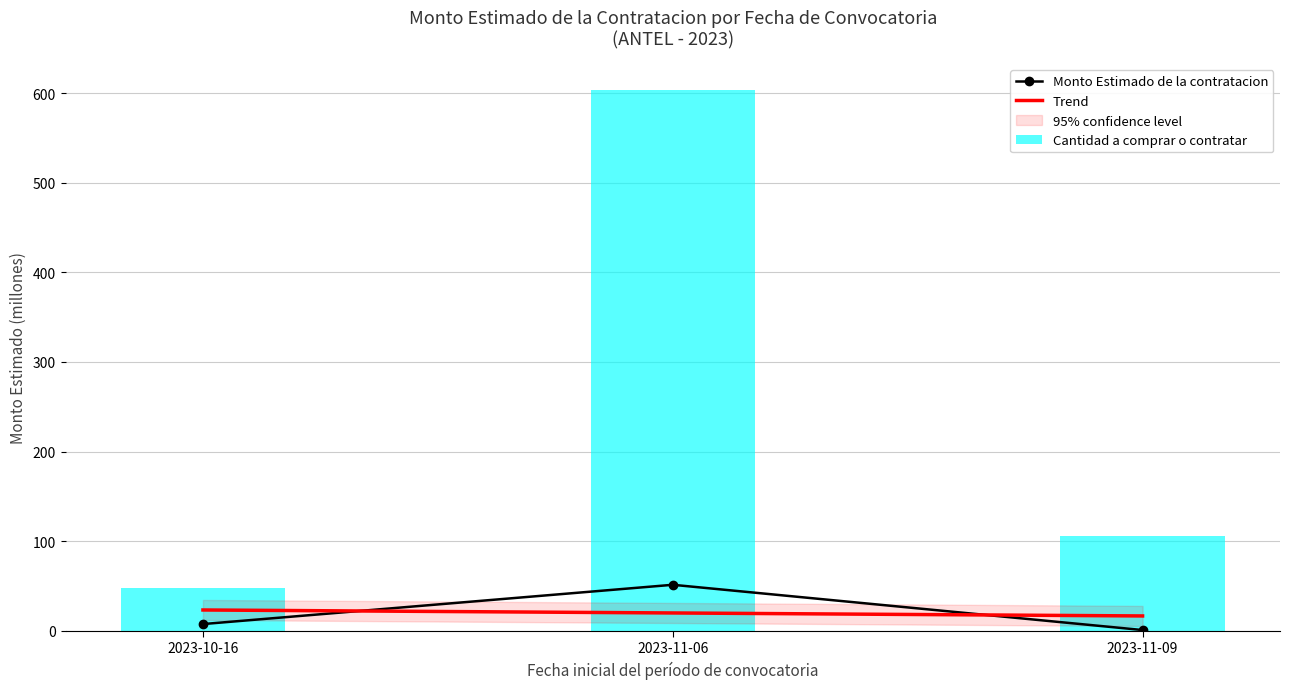

At which category is the sum across all series the highest?

2023-11-06